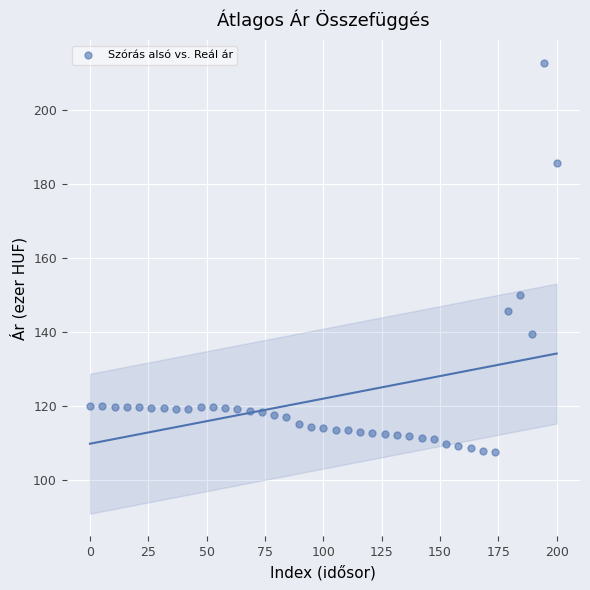

What Y value in the scatter plot is closest to 160?

149.8